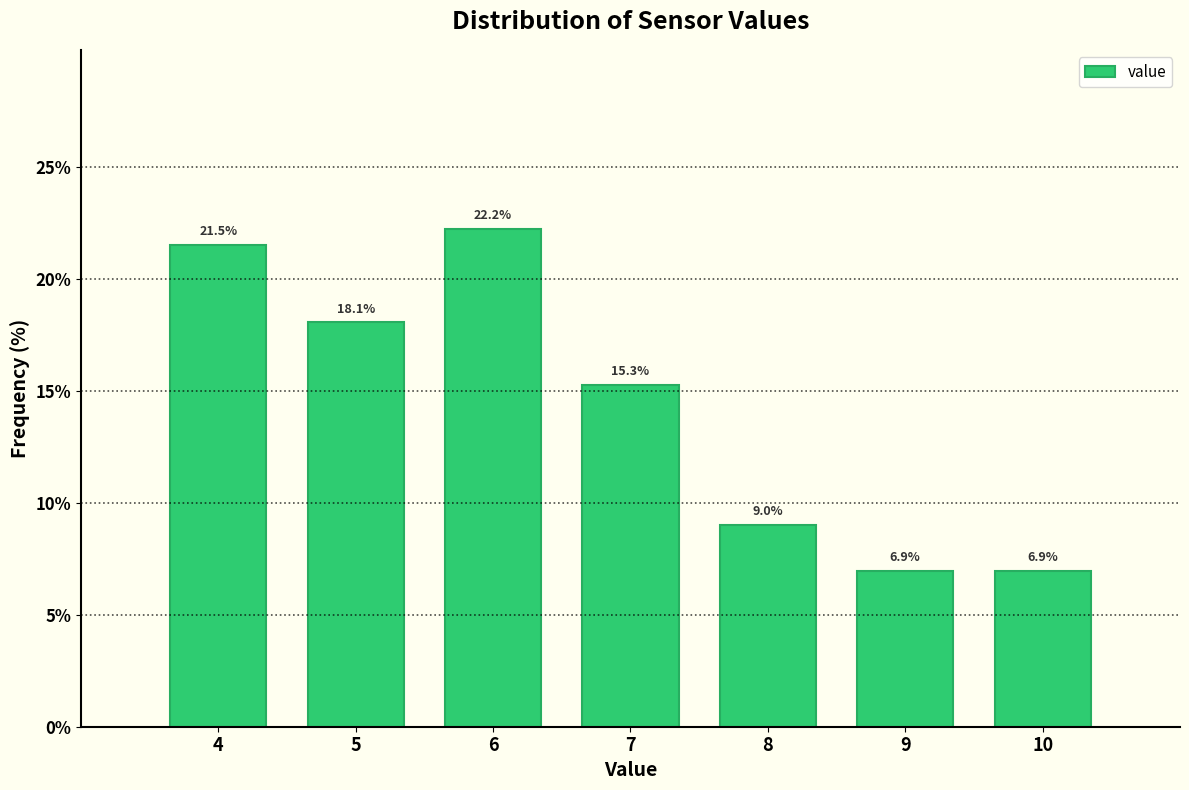

Reading left to right, list every bar in this chart as the range it spans on the x-axis followed by its height.

3.5 to 4.5: 21.5
4.5 to 5.5: 18.1
5.5 to 6.5: 22.2
6.5 to 7.5: 15.3
7.5 to 8.5: 9.0
8.5 to 9.5: 6.9
9.5 to 10.5: 6.9